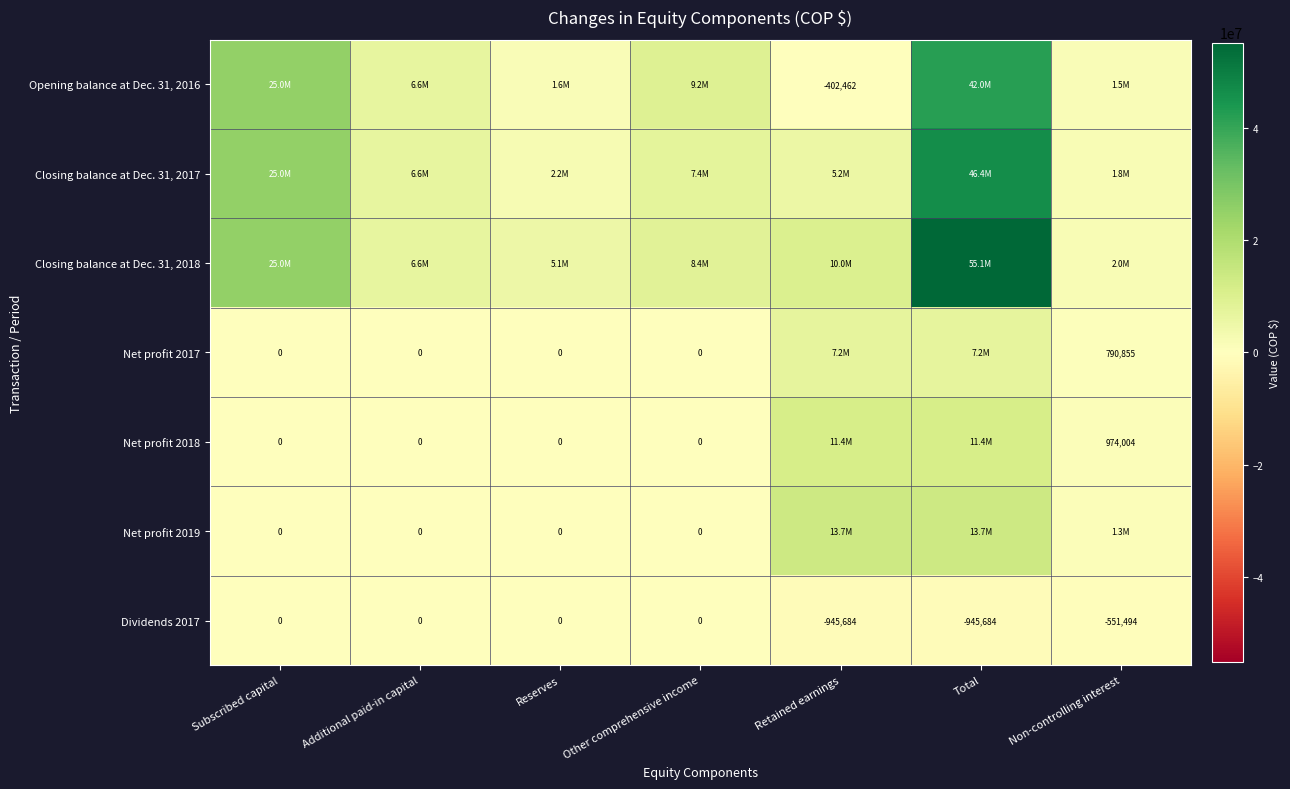

Which category has the highest value in the Opening balance at Dec. 31, 2016 series?

Total